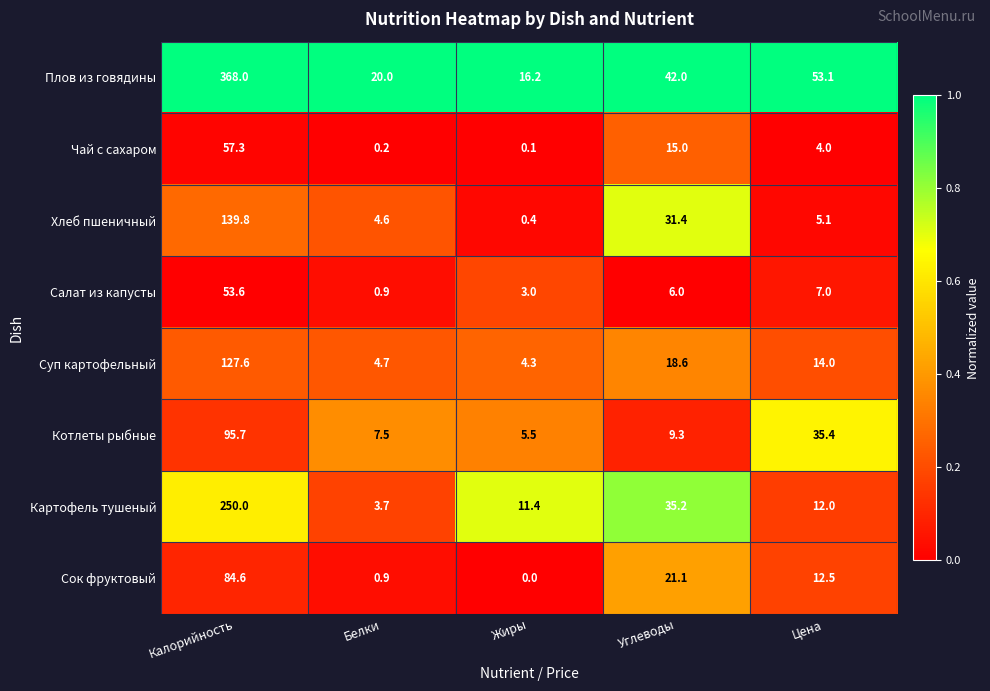

What is the sum of the Котлеты рыбные values at Калорийность and Жиры?

101.2